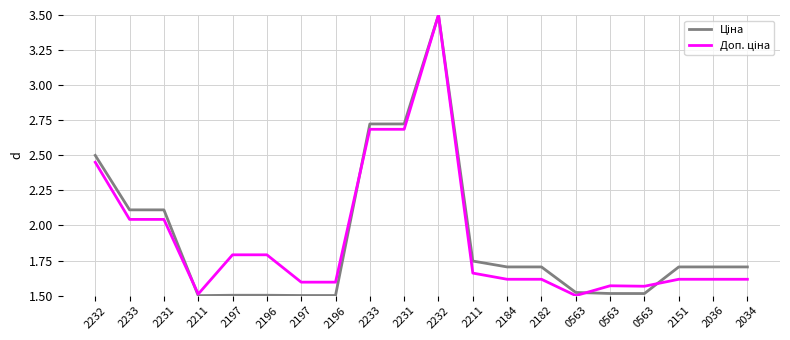

Which series has the largest range (max minus min)?

Ціна